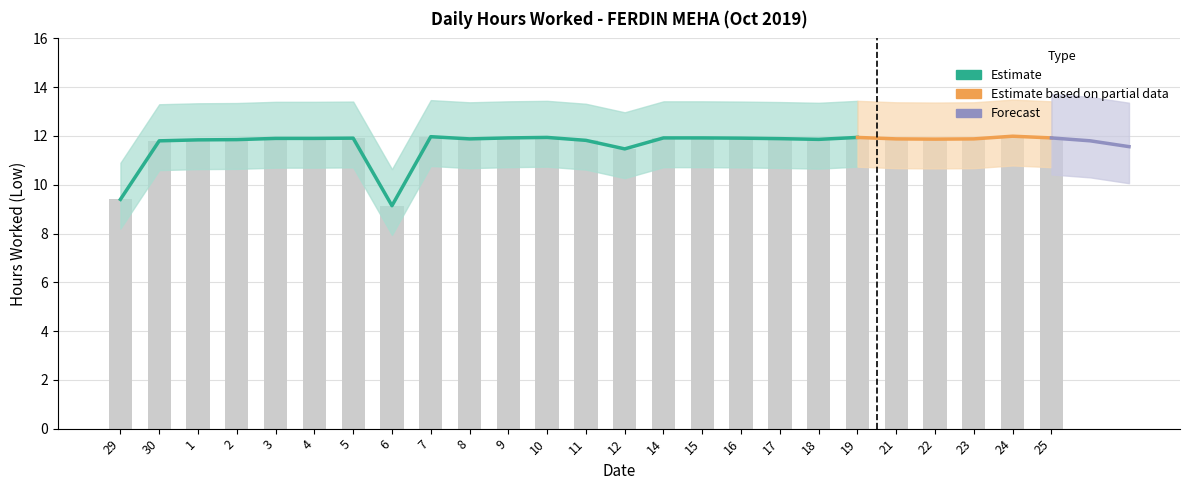

What is the sum of the values at 15 and 12?

23.4